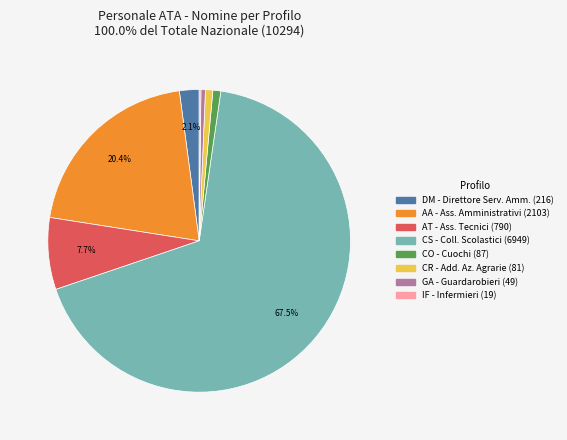

Which slice is the largest?

CS - Coll. Scolastici